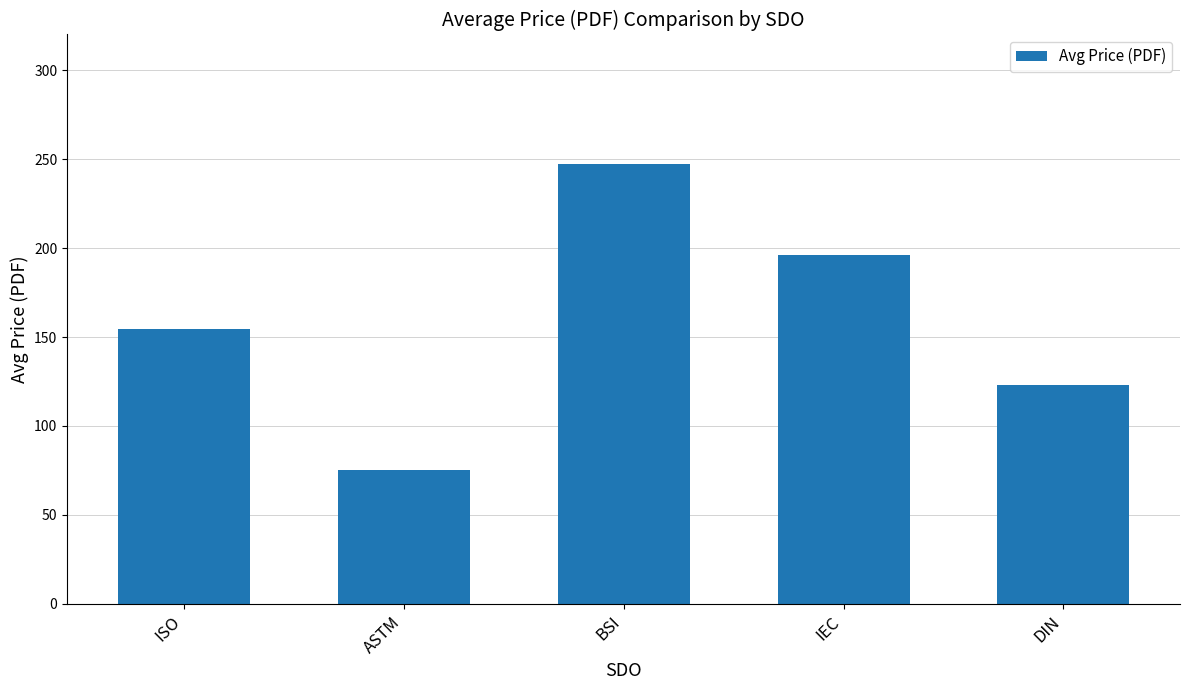

Reading left to right, transcribe all the data shown in this chart.

ISO=154.5	ASTM=75.3	BSI=247.3	IEC=196.0	DIN=122.9